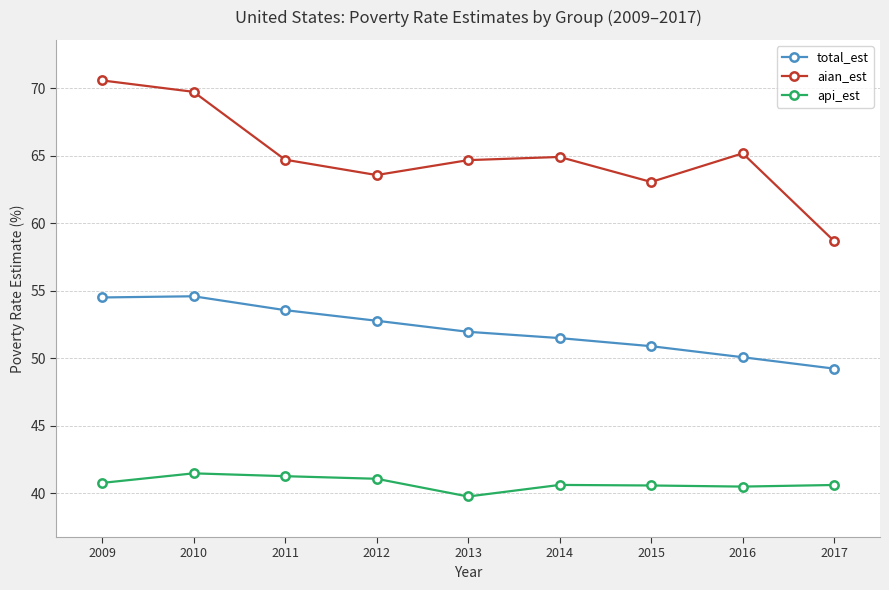

What is the average value of the total_est series?

52.1